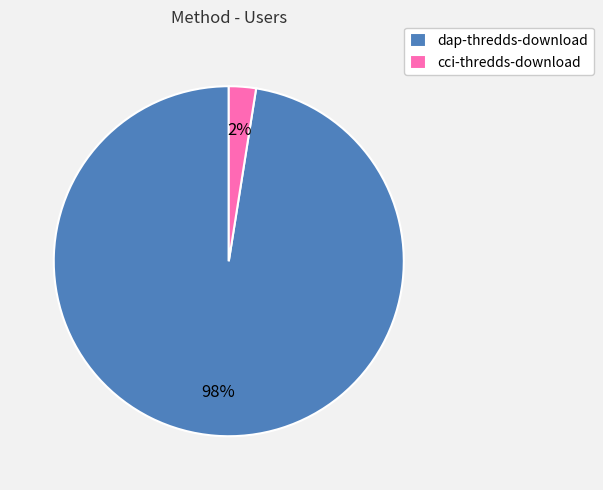

Rank the categories by value from highest to lowest.

dap-thredds-download, cci-thredds-download